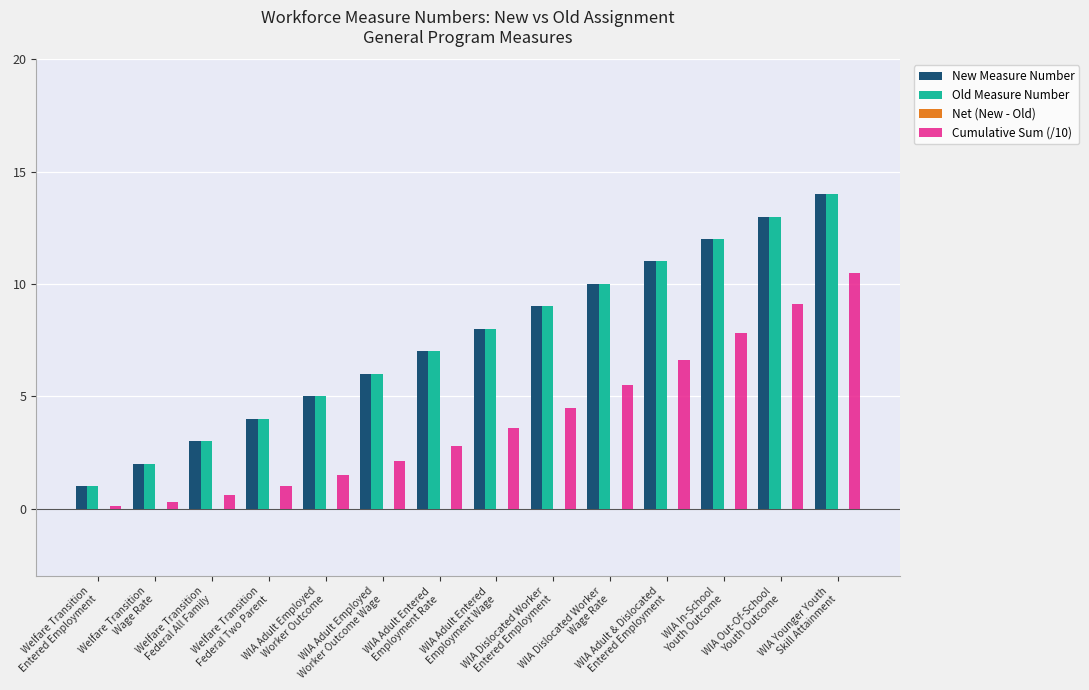

What is the difference between the maximum and second lowest values in the Cumulative Sum (/10) series?

10.2